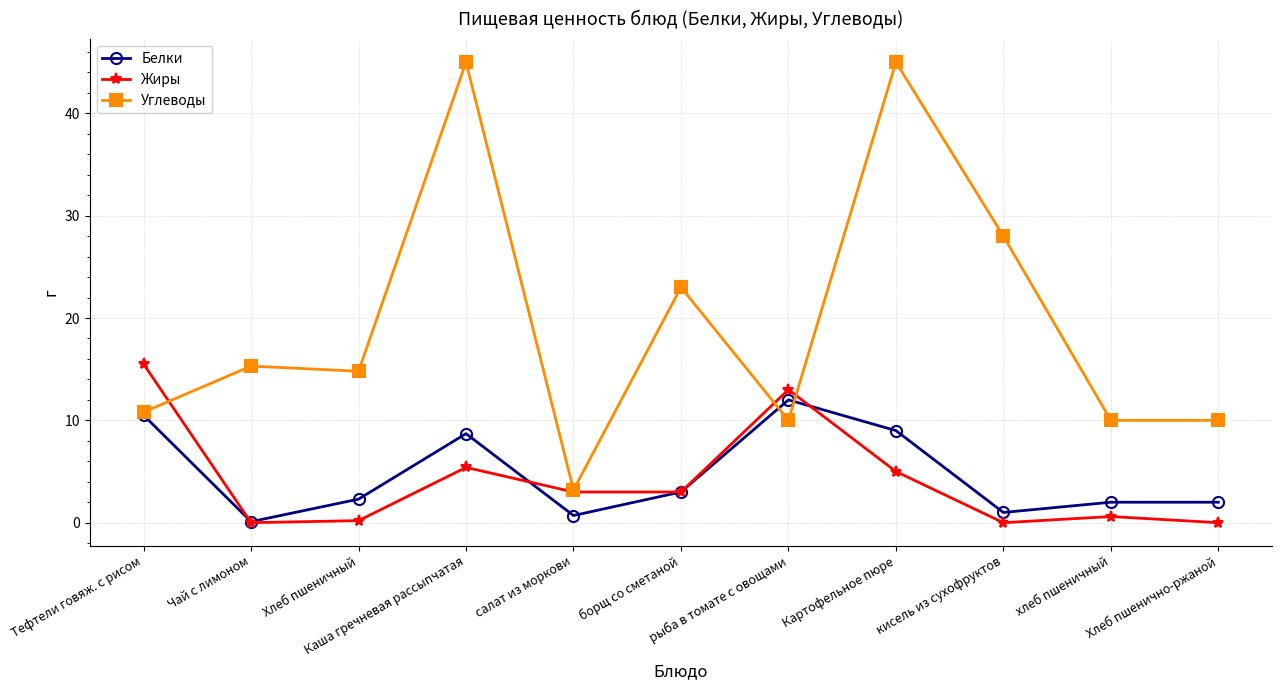

Reading left to right, list all the values displayed in this chart.

Белки: Тефтели говяж. с рисом=10.5	Чай с лимоном=0.1	Хлеб пшеничный=2.3	Каша гречневая рассыпчатая=8.7	салат из моркови=0.7	борщ со сметаной=3.0	рыба в томате с овощами=12.0	Картофельное пюре=9.0	кисель из сухофруктов=1.0	хлеб пшеничный=2.0	Хлеб пшенично-ржаной=2.0
Жиры: Тефтели говяж. с рисом=15.5	Чай с лимоном=0.0	Хлеб пшеничный=0.2	Каша гречневая рассыпчатая=5.4	салат из моркови=3.0	борщ со сметаной=3.0	рыба в томате с овощами=13.0	Картофельное пюре=5.0	кисель из сухофруктов=0.0	хлеб пшеничный=0.6	Хлеб пшенично-ржаной=0.0
Углеводы: Тефтели говяж. с рисом=10.8	Чай с лимоном=15.3	Хлеб пшеничный=14.8	Каша гречневая рассыпчатая=45.0	салат из моркови=3.2	борщ со сметаной=23.0	рыба в томате с овощами=10.0	Картофельное пюре=45.0	кисель из сухофруктов=28.0	хлеб пшеничный=10.0	Хлеб пшенично-ржаной=10.0